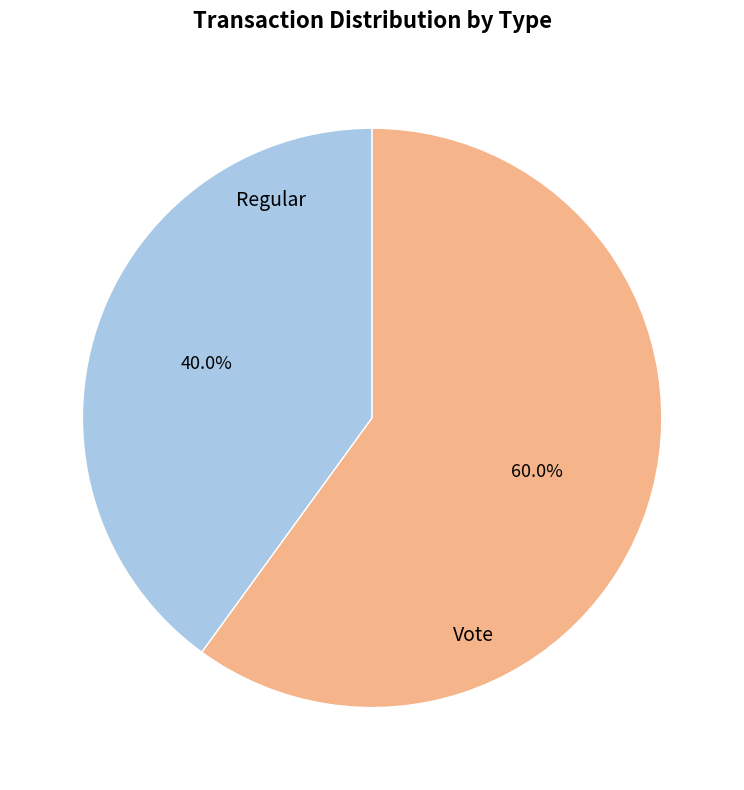

How many slices are in this pie chart?

2